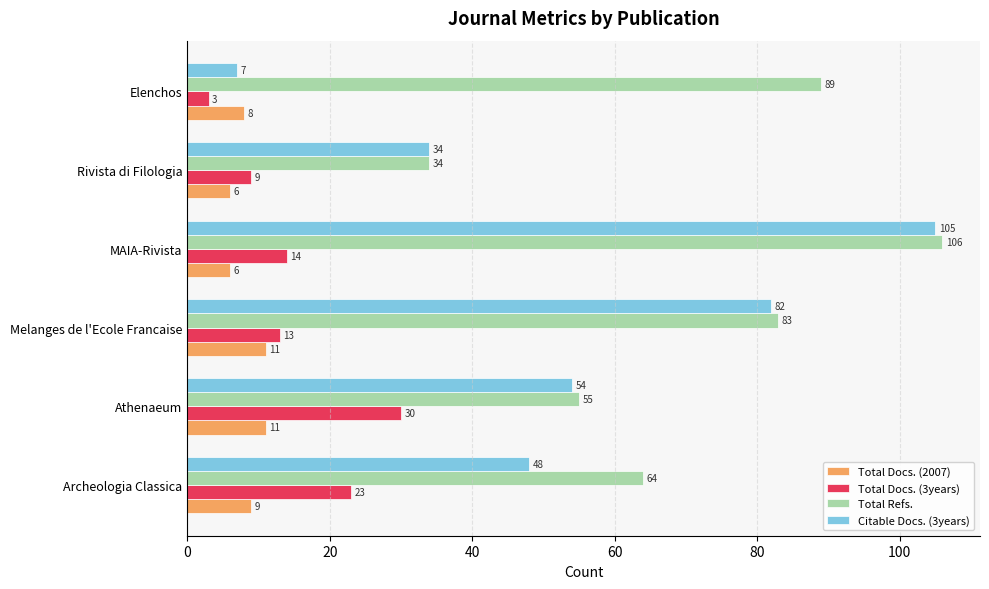

Which series has the widest spread of values?

Citable Docs. (3years)